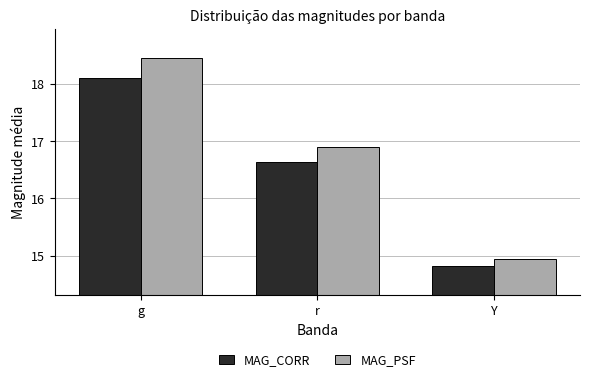

The value of MAG_CORR at g is 18.1. True or false?

True